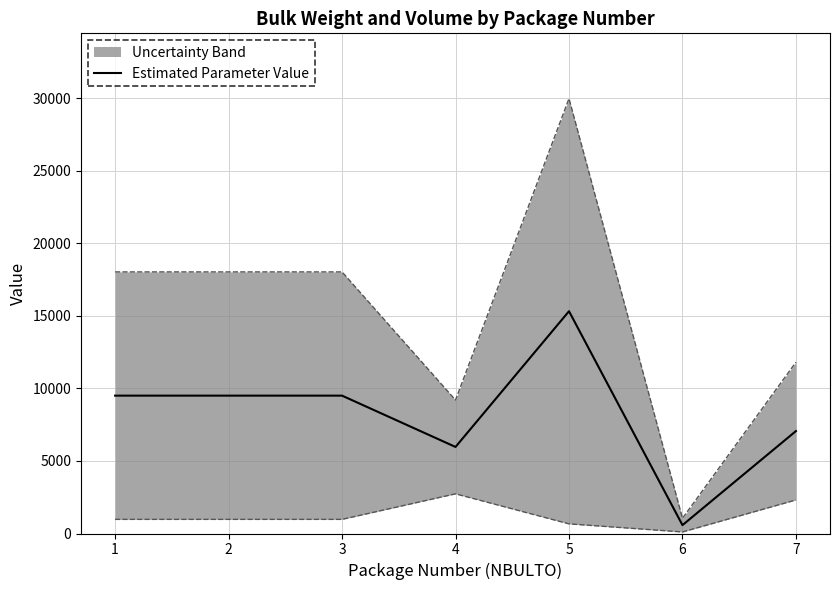

What is the value of the 7th point from the left?

7059.6